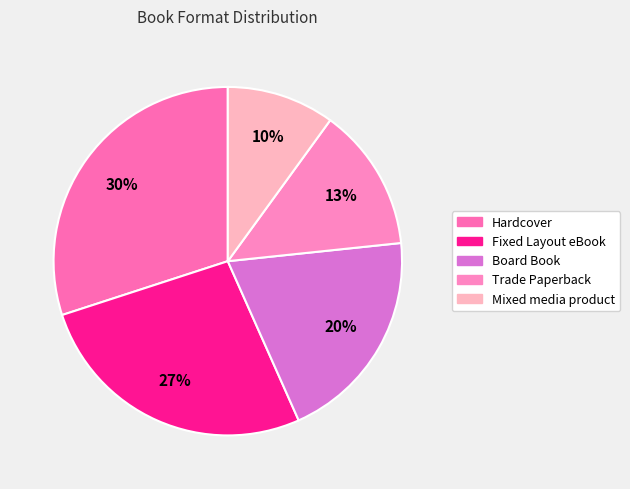

Is there any slice that represents more than half of the pie?

No